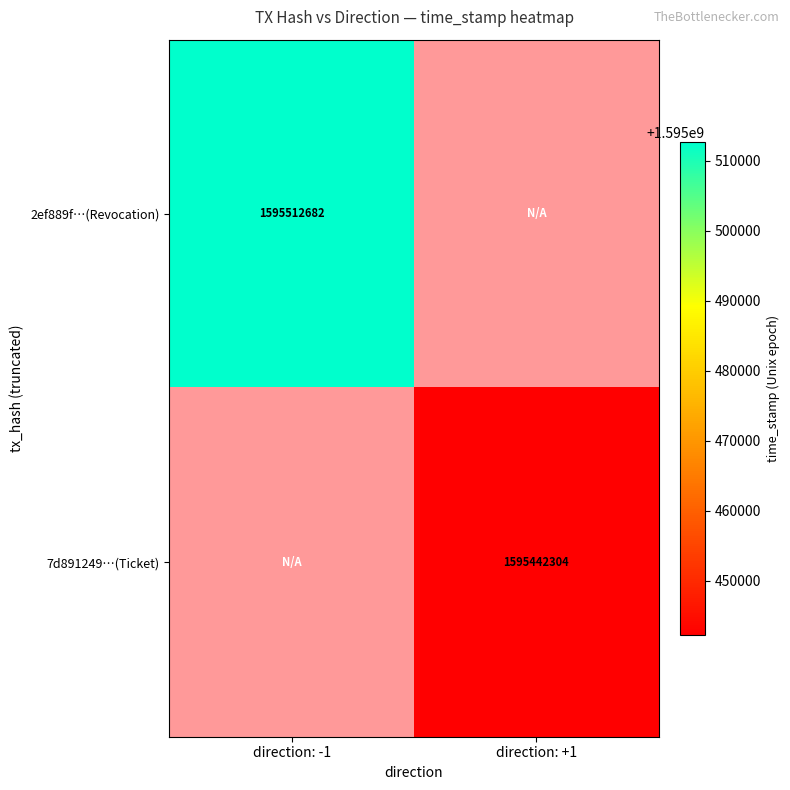

The value of 7d891249…(Ticket) at direction: +1 is 2375268172.6. True or false?

False